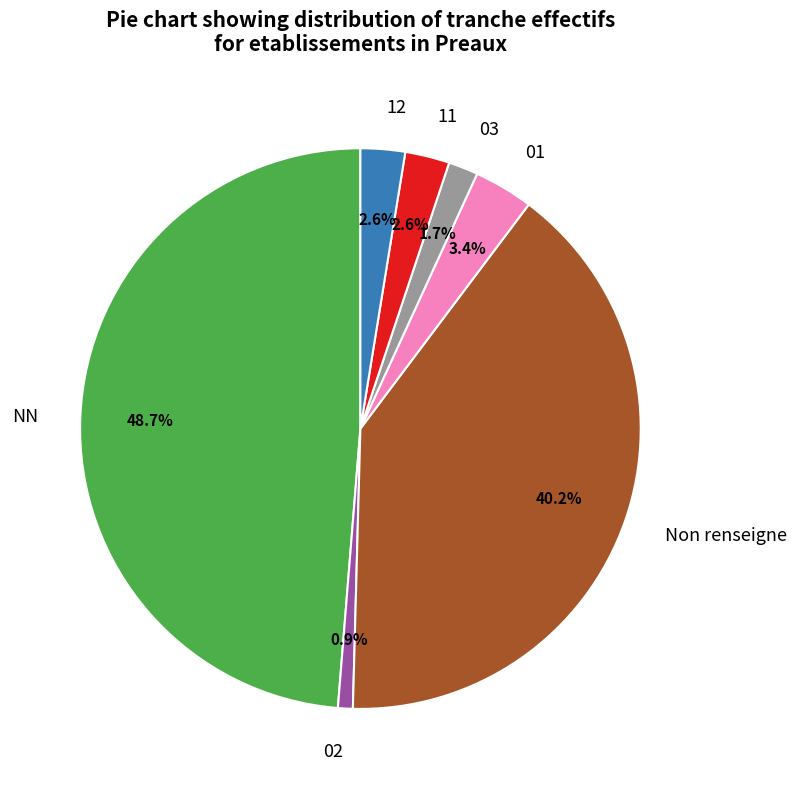

Between 01 and 11, which is larger?

01